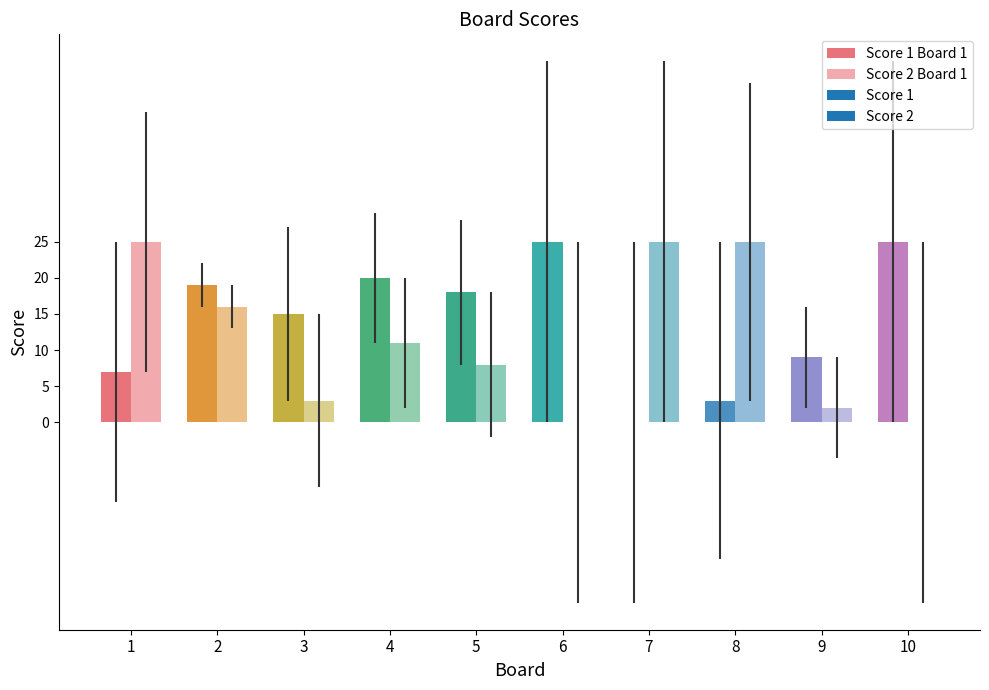

True or false: Score 1 has a value of 10 at 7.

False